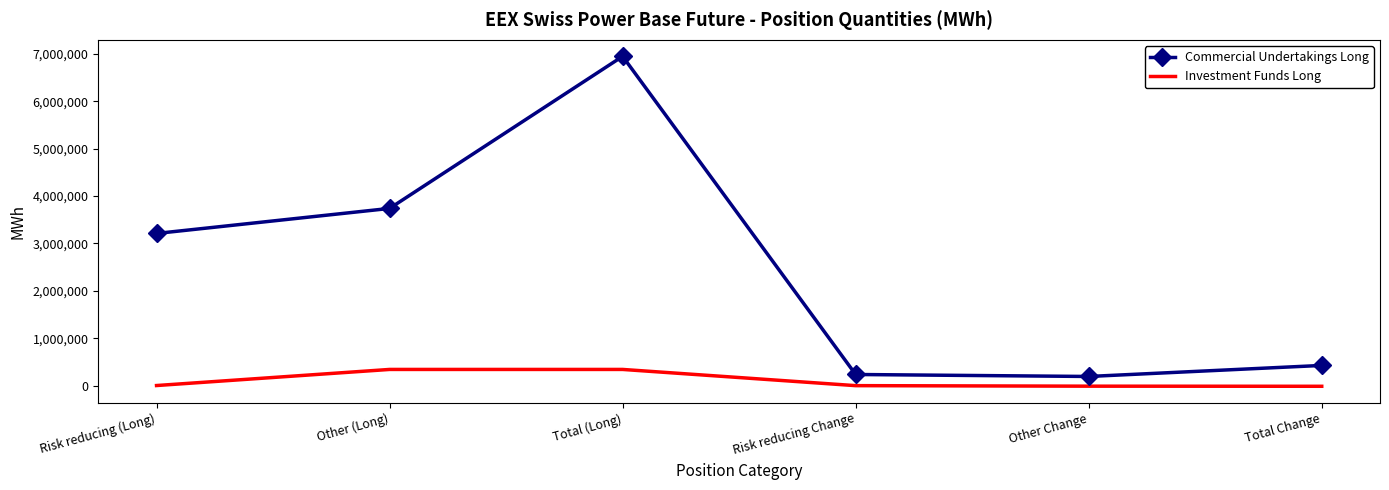

How many distinct data groups are displayed?

2